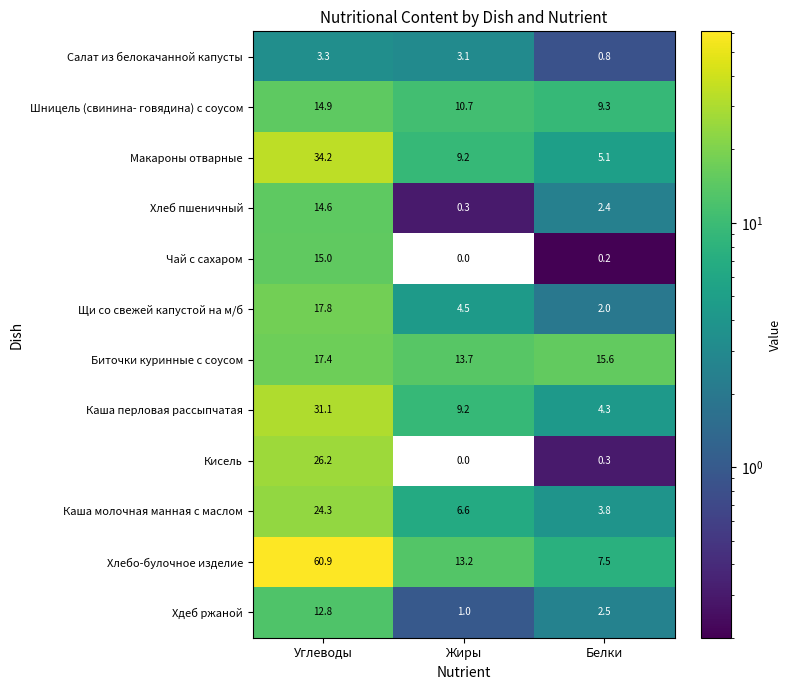

How many data points does each series have?

3